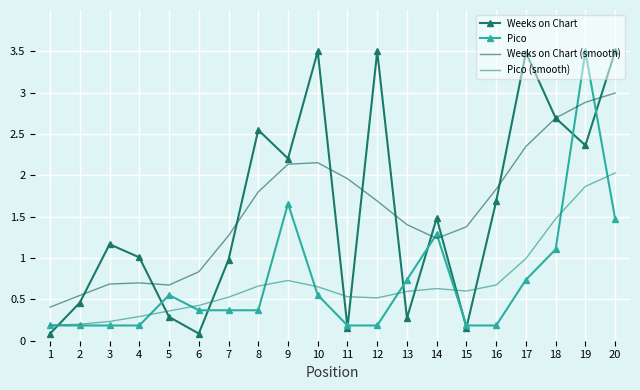

Between 9 and 16, which series saw the biggest shift?

Pico